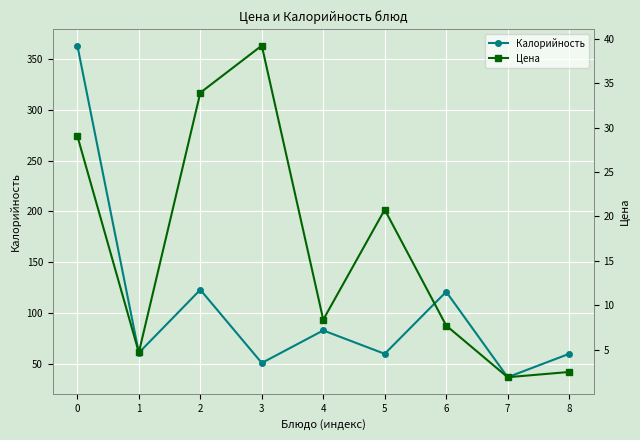

What is the difference between the maximum and minimum values in the Калорийность series?

326